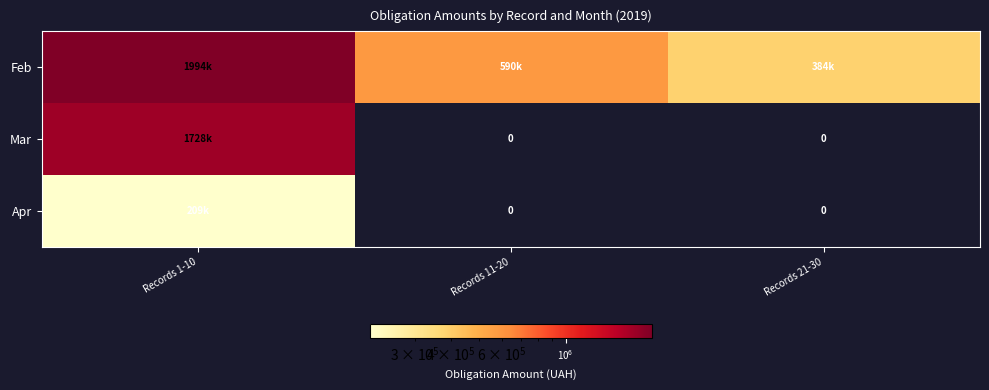

At which category does the chart reach its minimum across all series?

Records 11-20